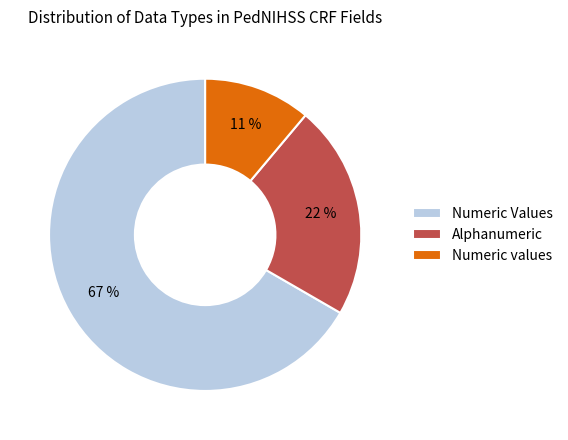

How many slices are in this pie chart?

3